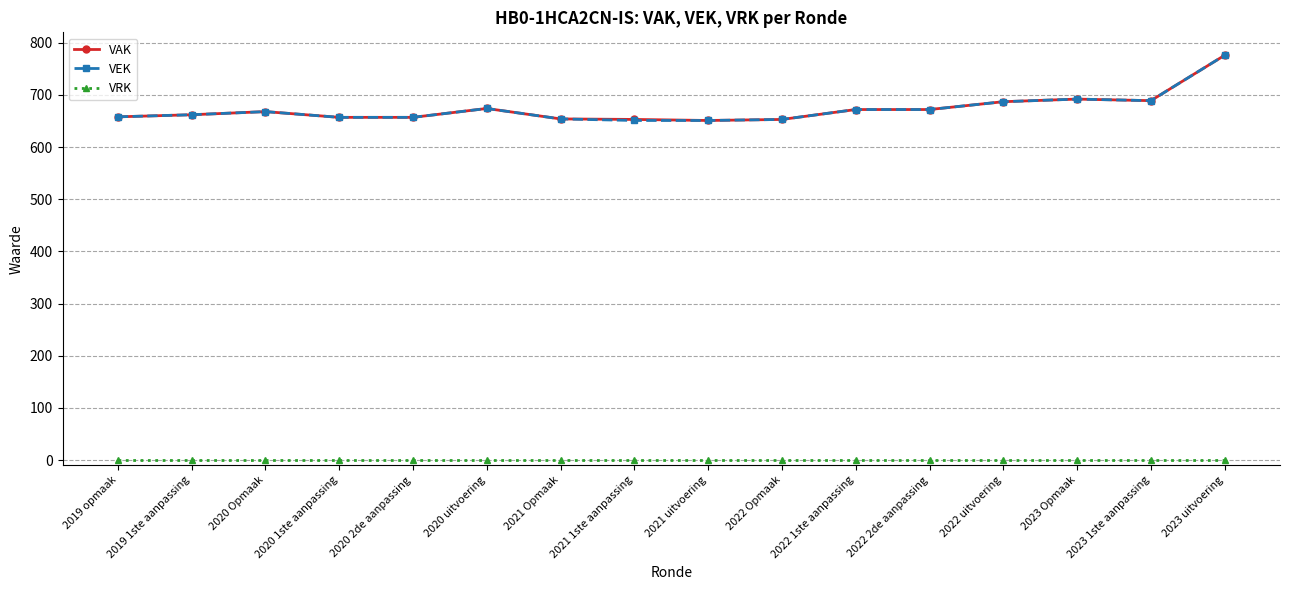

How many distinct data groups are displayed?

3